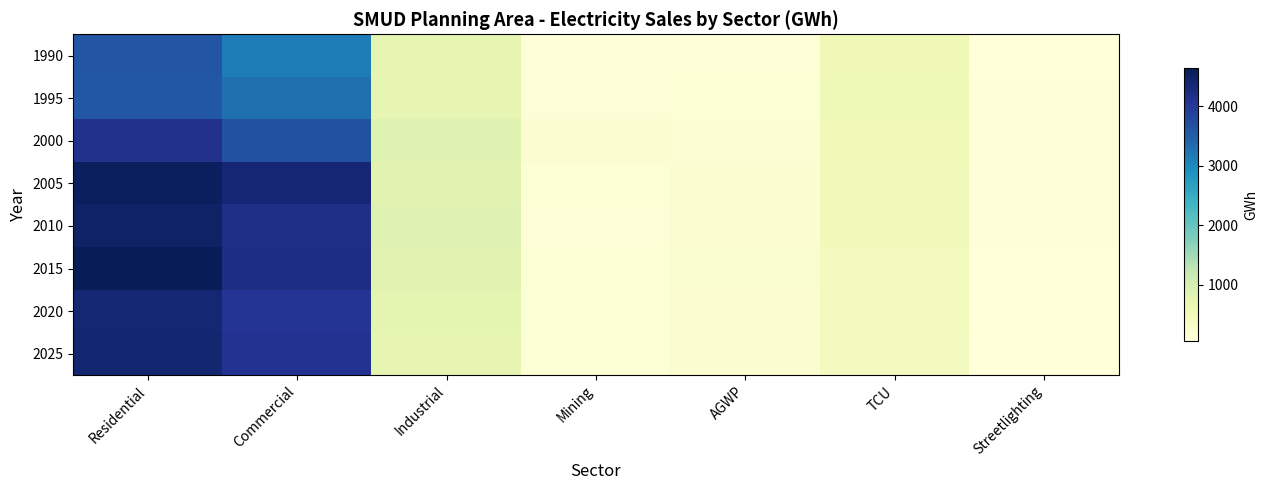

Between AGWP and Industrial, which is larger?

Industrial